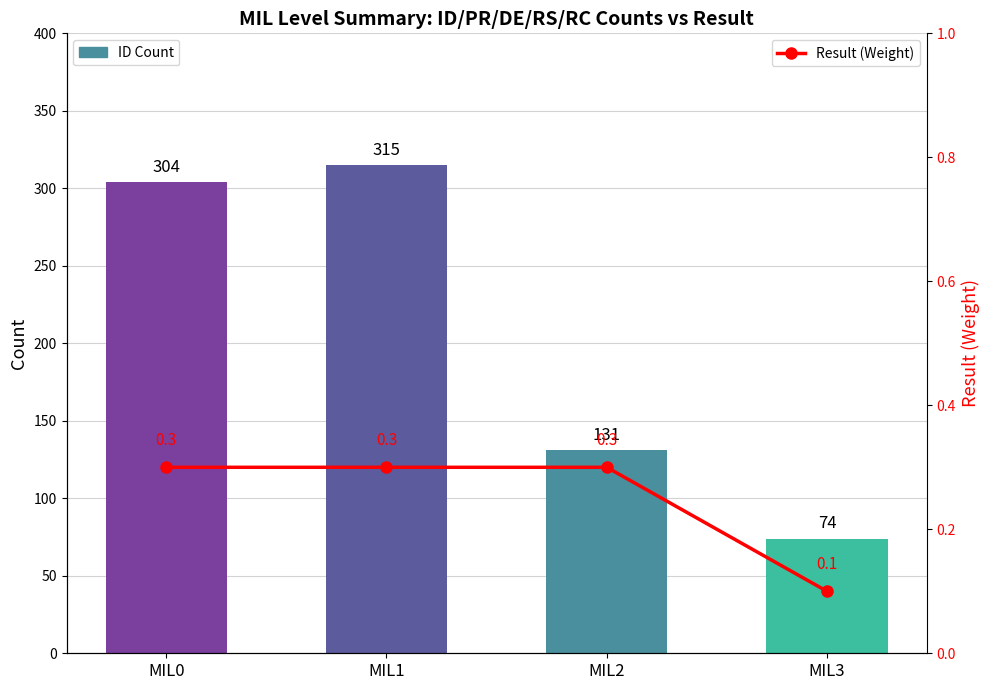

What is the average value of the ID Count series?

206